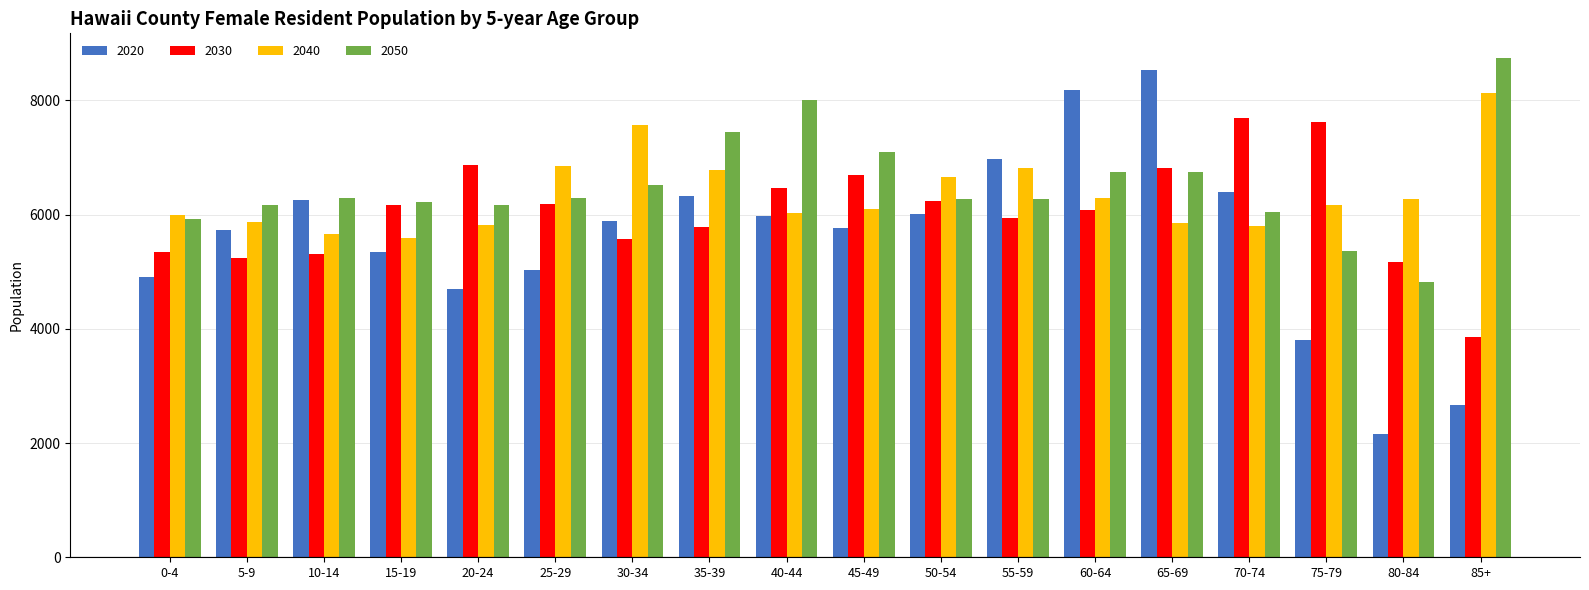

The value of 2050 at 80-84 is 4818.2. True or false?

True